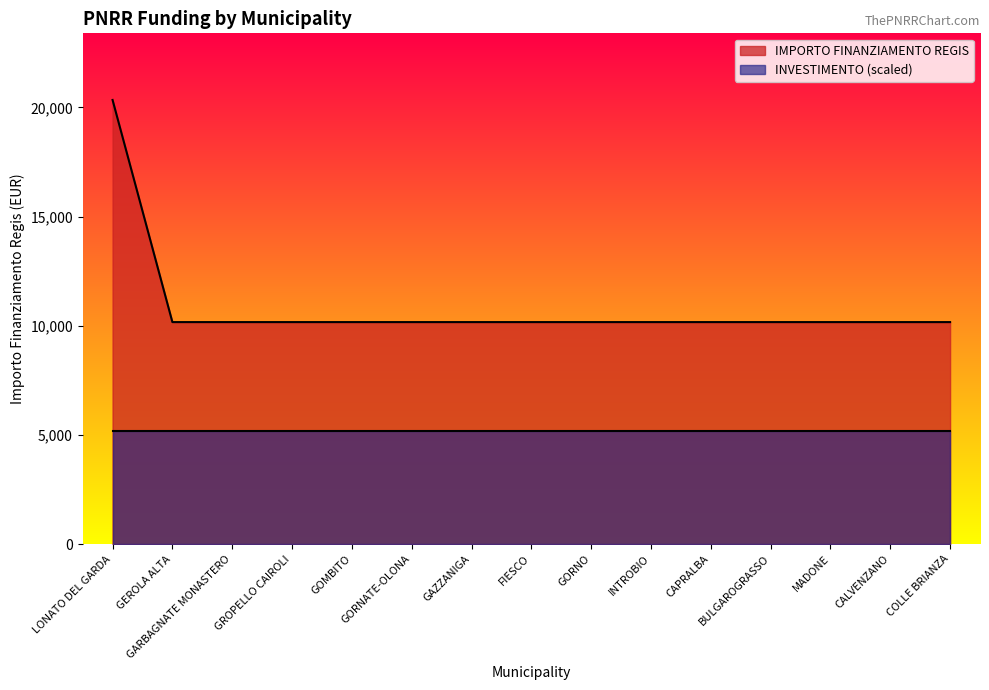

What is the label of the 13th point from the left?

MADONE